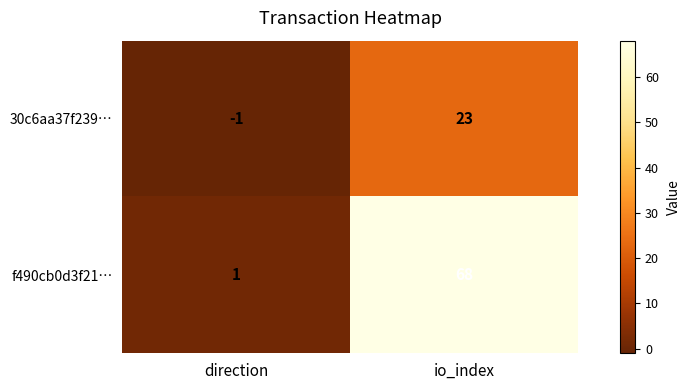

Which label corresponds to the largest value in the chart?

io_index